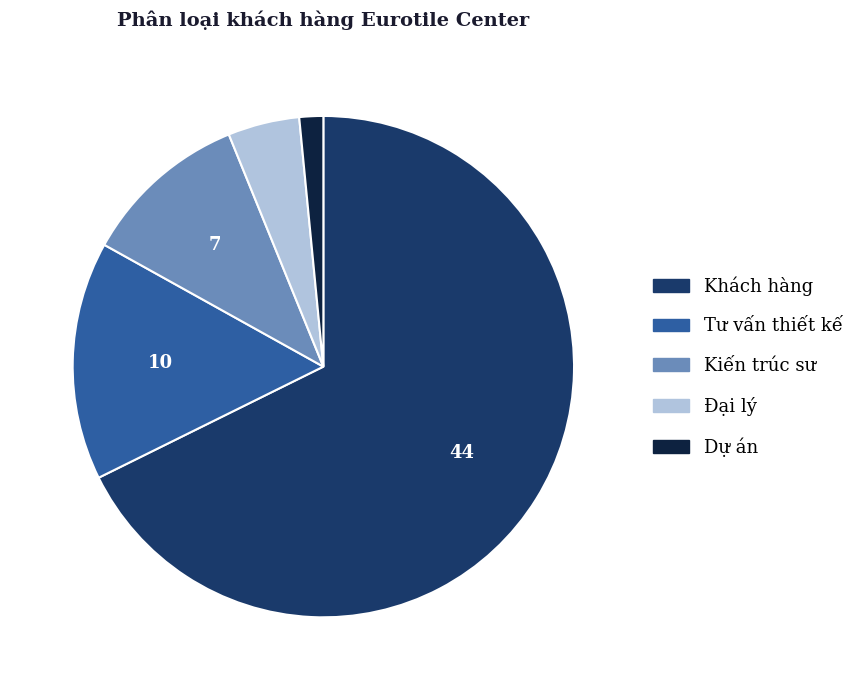

Do Kiến trúc sư and Tư vấn thiết kế together represent more than half of the pie?

No